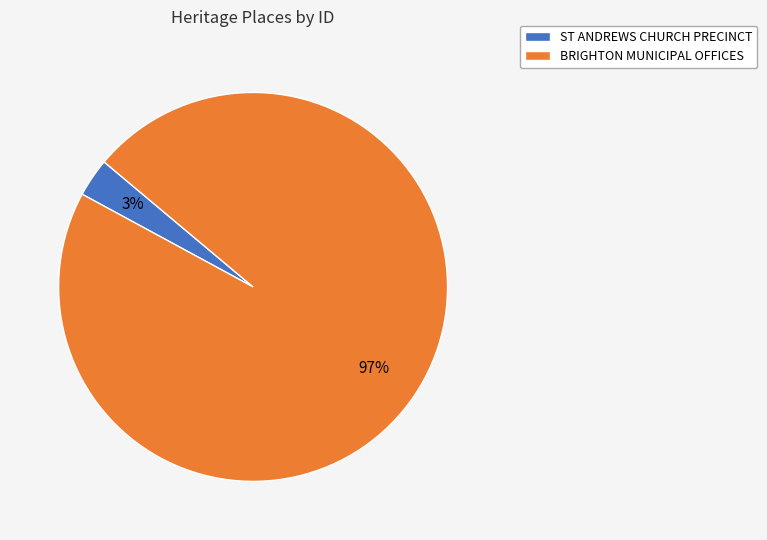

To the nearest percent, what portion does BRIGHTON MUNICIPAL OFFICES represent?

97%